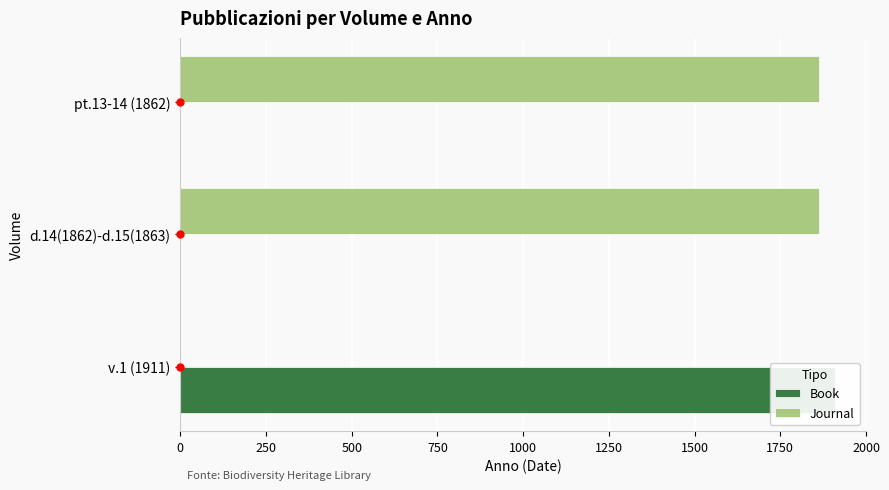

Rank the series by their maximum value, from lowest to highest.

Journal, Book